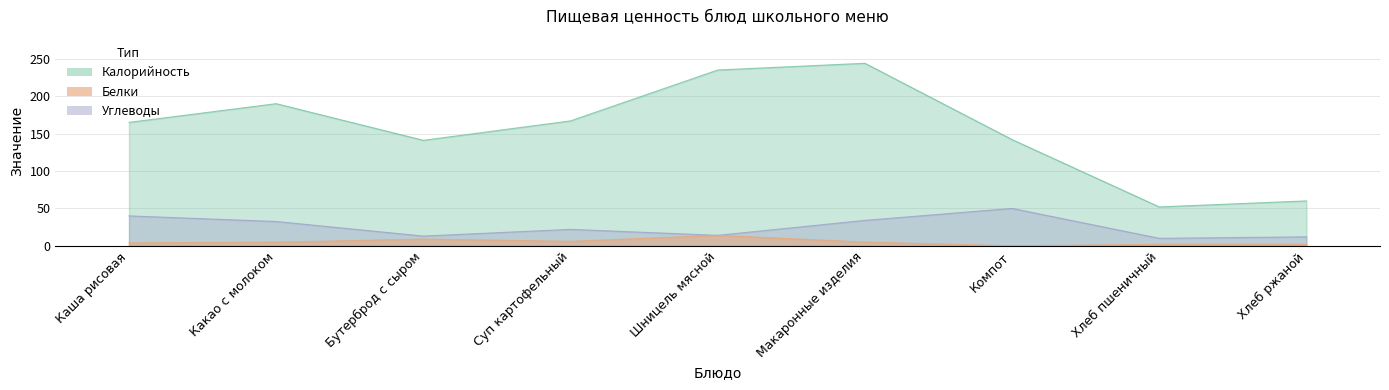

Which series has the largest range (max minus min)?

Калорийность